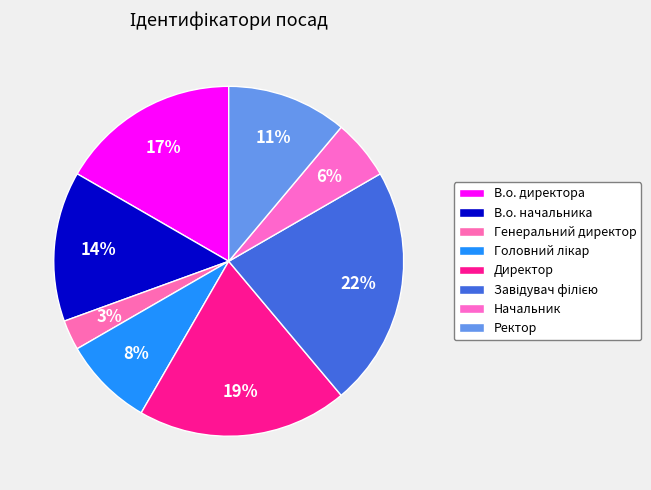

Combined, what portion of the pie is Начальник and В.о. директора?

22.2%